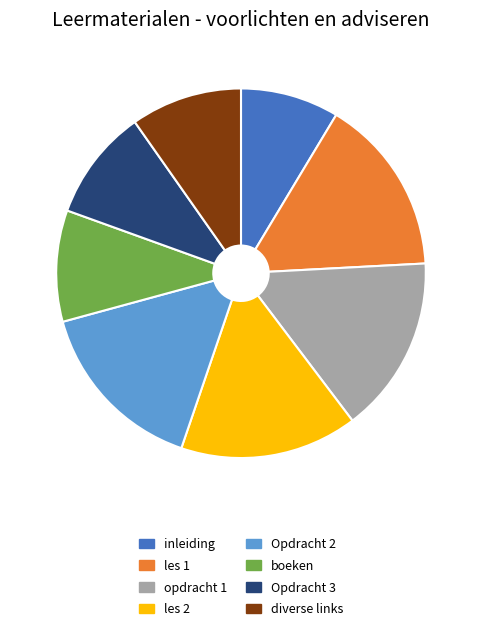

True or false: inleiding accounts for 2% of the total.

False